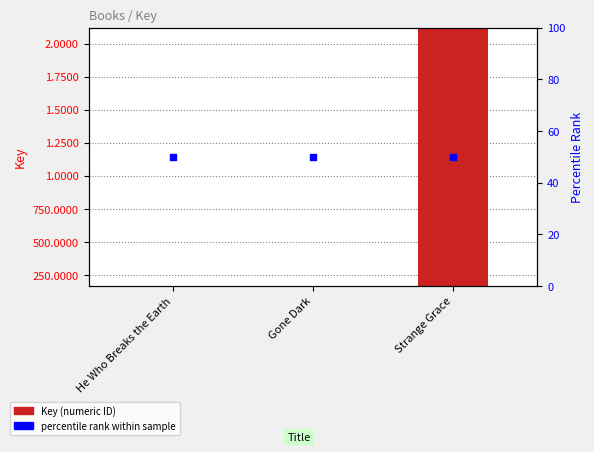

Is the value of percentile rank within sample at Strange Grace greater than the value of Key (numeric ID) at Strange Grace?

No